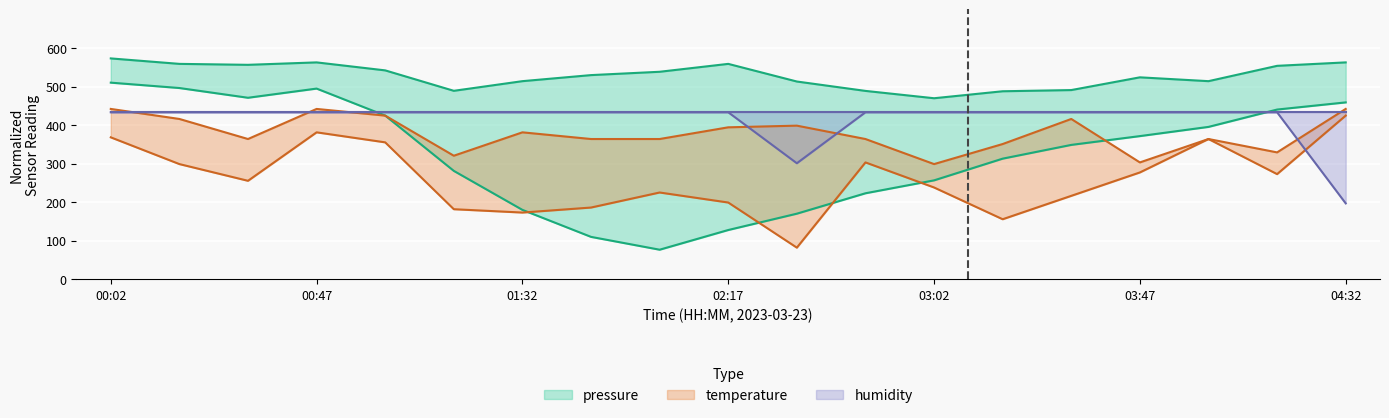

Which category has the lowest value in the humidity series?

04:32